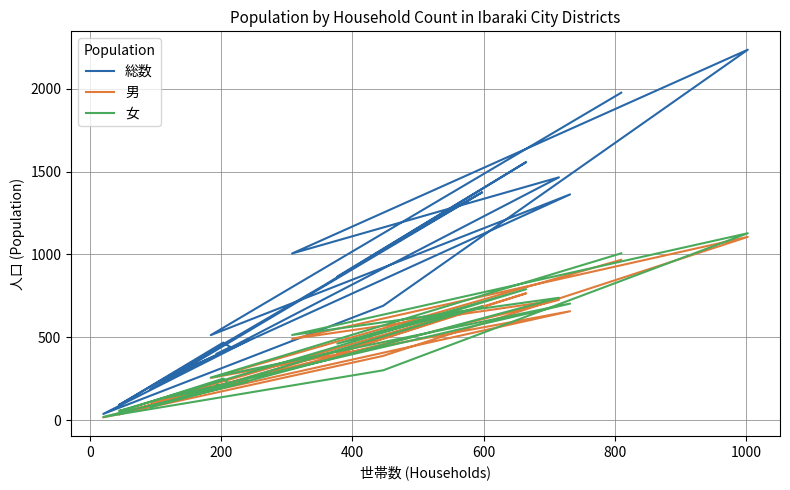

Count the number of data series in this chart.

3